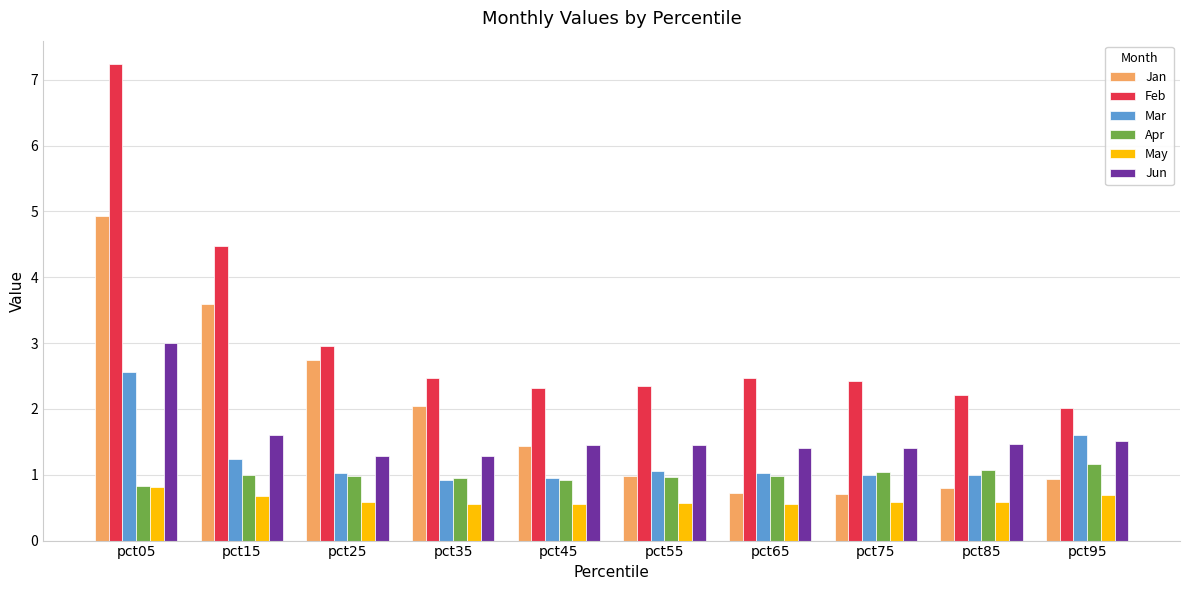

What is the highest value of the Mar series?

2.6